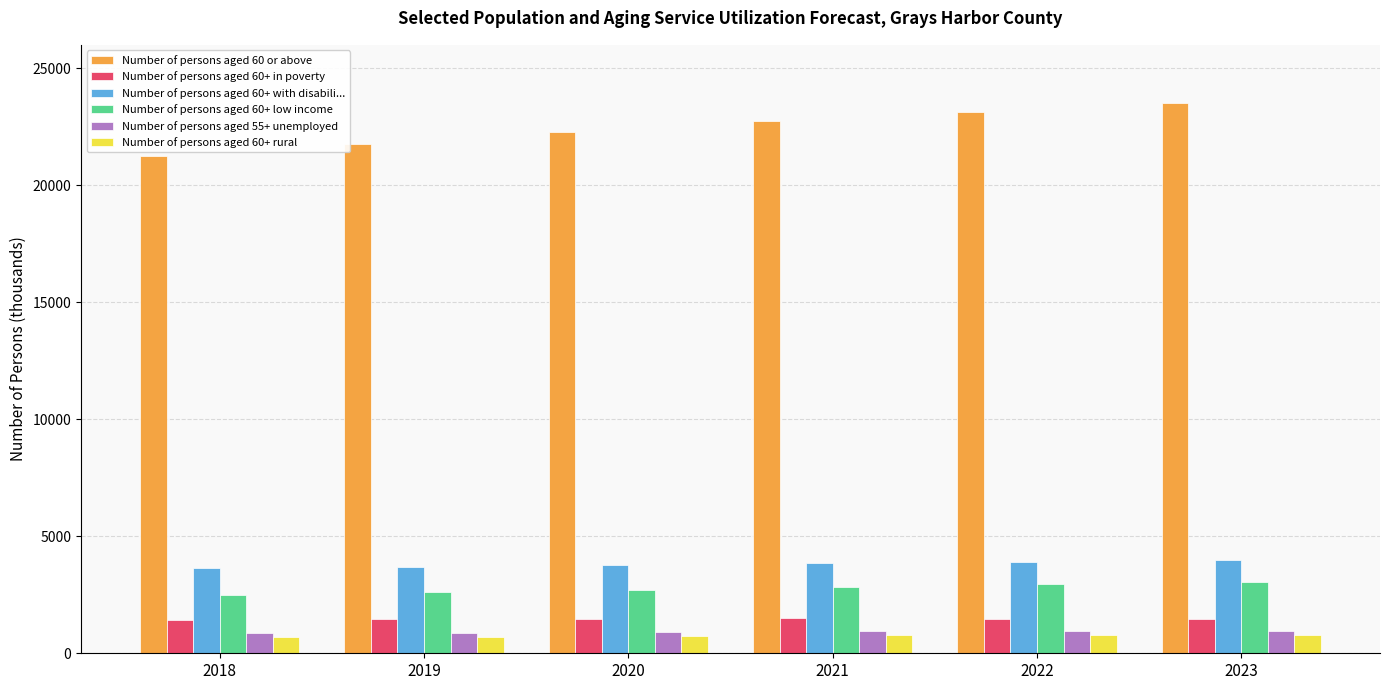

How many distinct data groups are displayed?

6